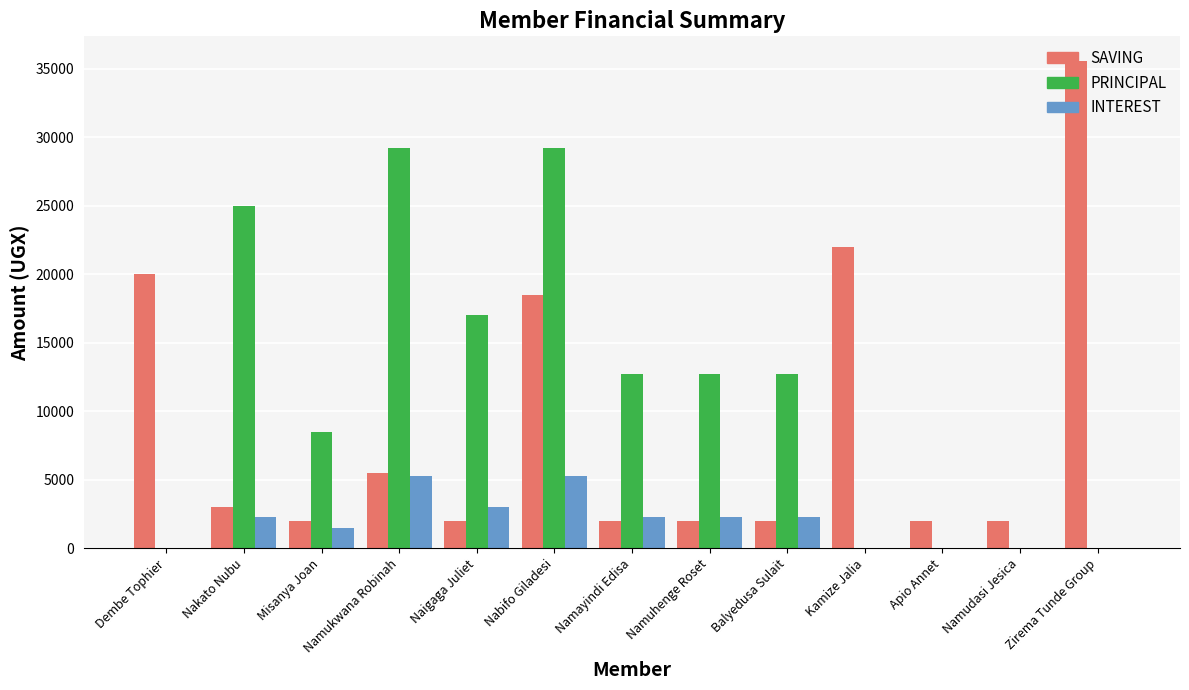

What is the sum of the PRINCIPAL values at Balyedusa Sulait and Namayindi Edisa?

25400